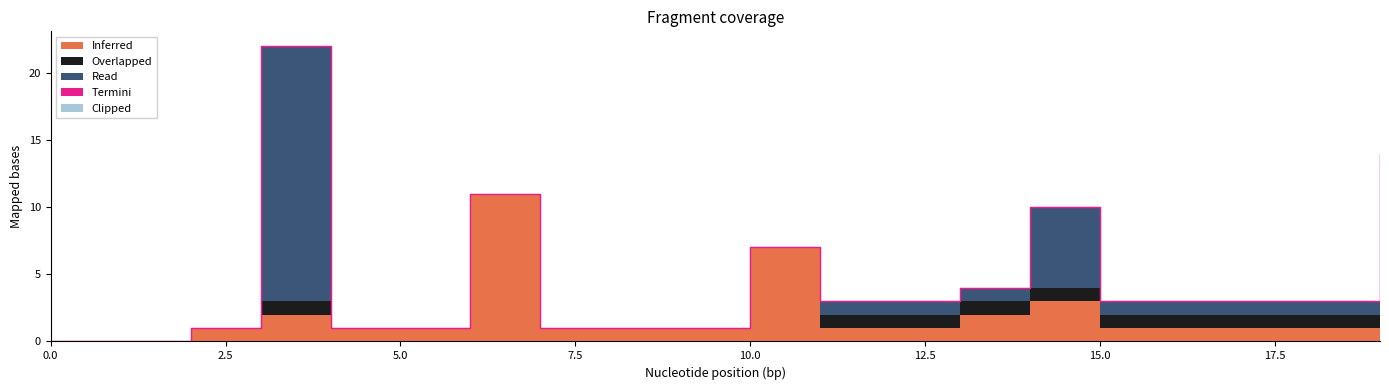

At which category does Overlapped reach its first local peak?

3